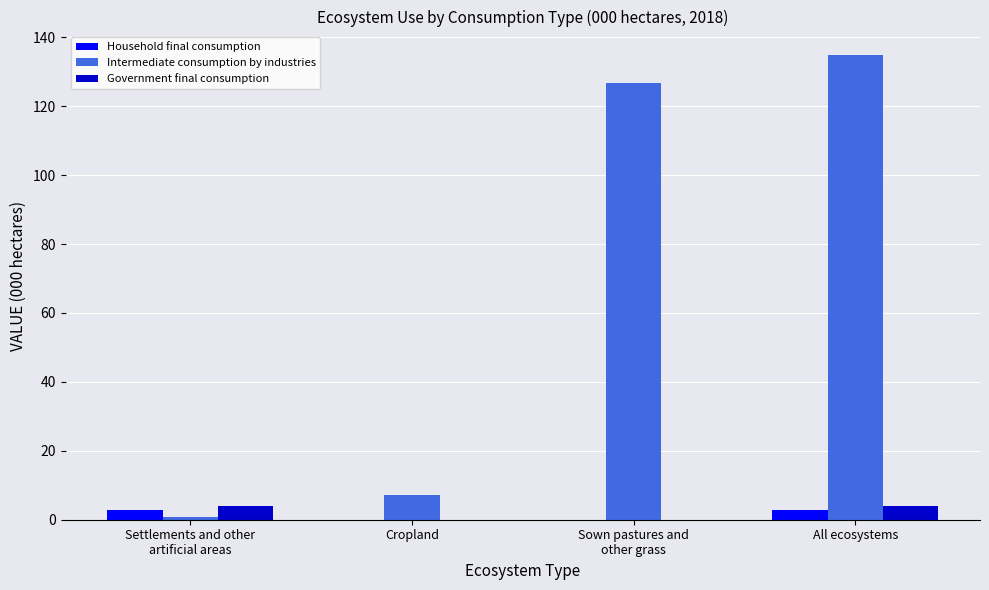

What is the sum of the Household final consumption values at All ecosystems and Cropland?

2.9